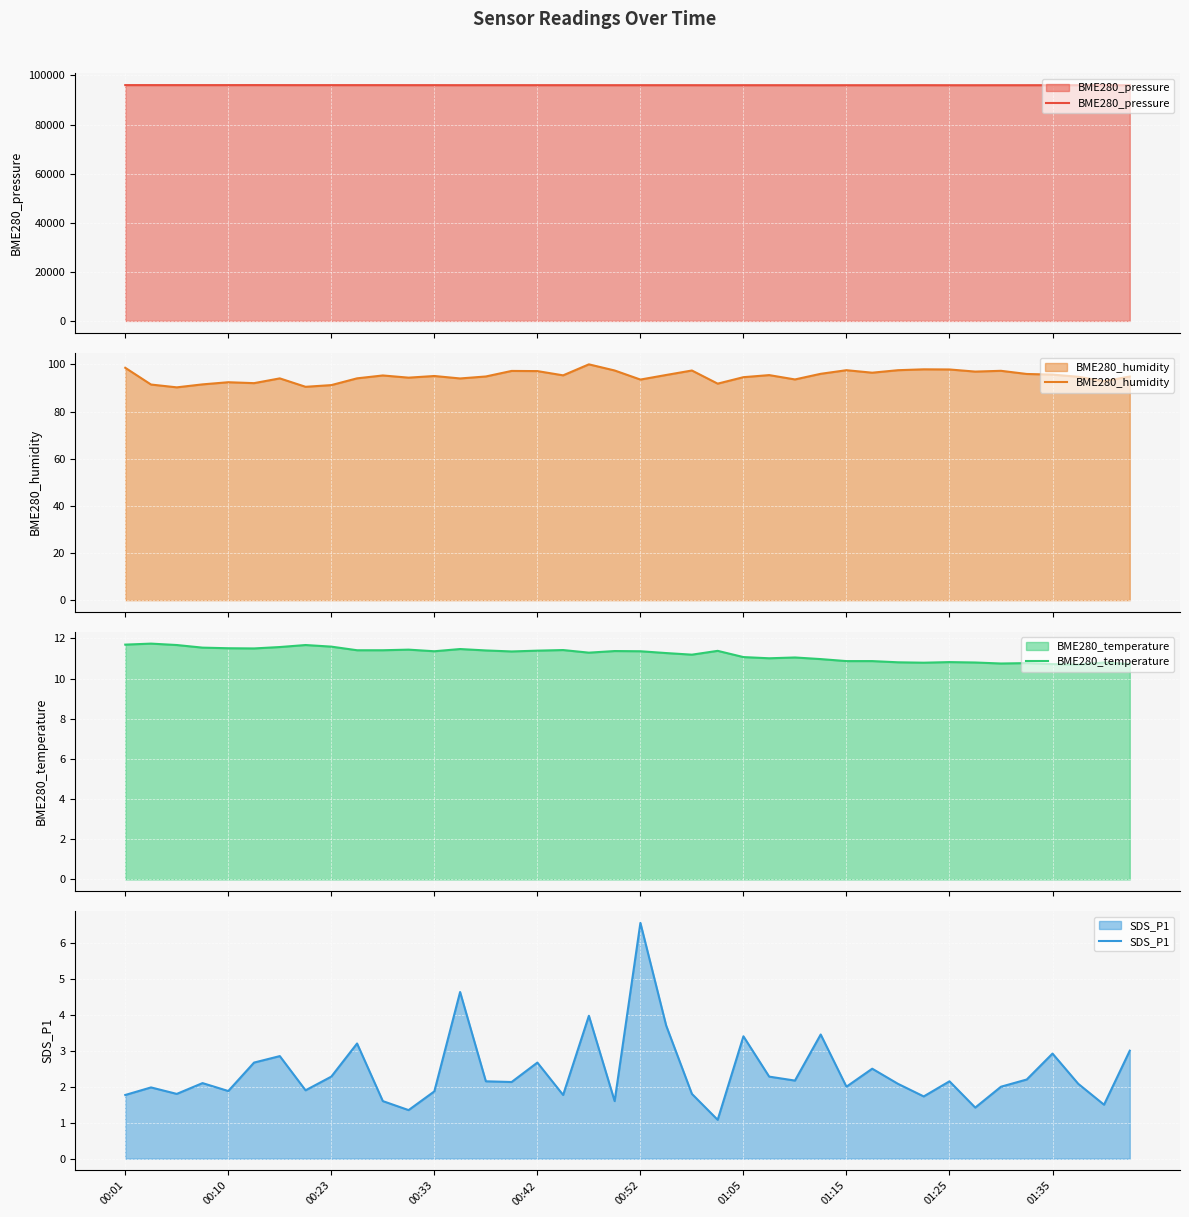

Reading left to right, what are all the values shown in this chart?

BME280_pressure: 96089.5	96087.4	96087.9	96082.7	96086.2	96095.0	96082.5	96074.9	96078.0	96079.1	96076.5	96068.6	96069.0	96058.0	96065.3	96065.6	96061.1	96062.6	96060.0	96053.4	96056.1	96057.5	96054.5	96044.7	96050.1	96053.0	96046.7	96036.0	96044.3	96041.7	96041.2	96056.0	96040.3	96040.4	96047.6	96048.4	96055.6	96050.6	96056.0	96049.6
BME280_humidity: 98.5	91.4	90.2	91.5	92.4	92.0	94.0	90.5	91.2	94.1	95.3	94.4	95.1	94.0	94.9	97.2	97.1	95.3	100.0	97.4	93.5	95.5	97.4	91.8	94.6	95.4	93.6	96.0	97.5	96.5	97.5	97.9	97.8	96.9	97.3	95.9	95.7	94.7	92.9	94.8
BME280_temperature: 11.7	11.7	11.7	11.5	11.5	11.5	11.6	11.7	11.6	11.4	11.4	11.4	11.4	11.5	11.4	11.3	11.4	11.4	11.3	11.4	11.4	11.3	11.2	11.4	11.1	11.0	11.1	11.0	10.9	10.9	10.8	10.8	10.8	10.8	10.8	10.8	10.7	10.7	10.8	10.7
SDS_P1: 1.8	2.0	1.8	2.1	1.9	2.7	2.9	1.9	2.3	3.2	1.6	1.4	1.9	4.6	2.1	2.1	2.7	1.8	4.0	1.6	6.5	3.7	1.8	1.1	3.4	2.3	2.2	3.5	2.0	2.5	2.1	1.7	2.1	1.4	2.0	2.2	2.9	2.1	1.5	3.0